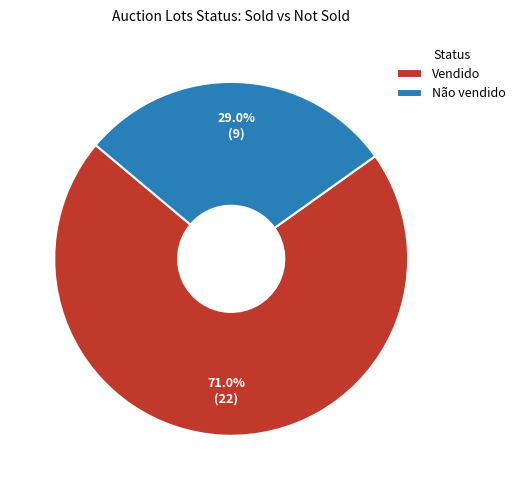

To the nearest percent, what is the average slice percentage?

50%